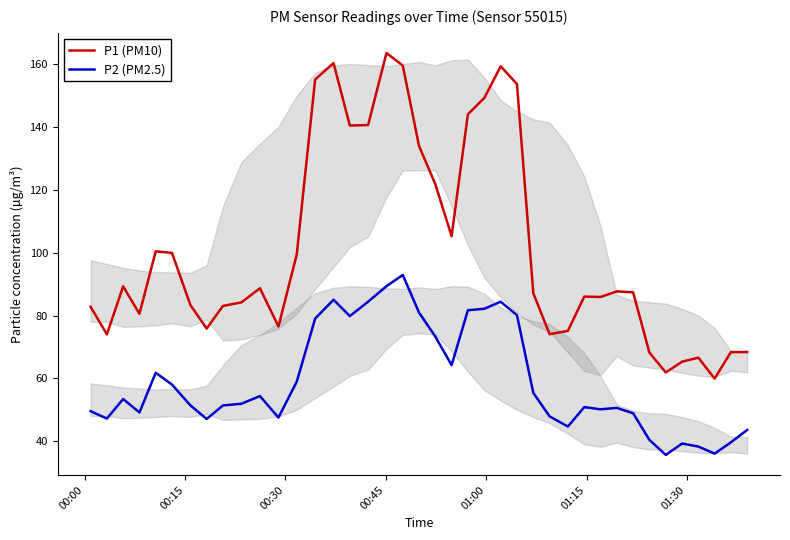

Which series has the widest spread of values?

P1 (PM10)